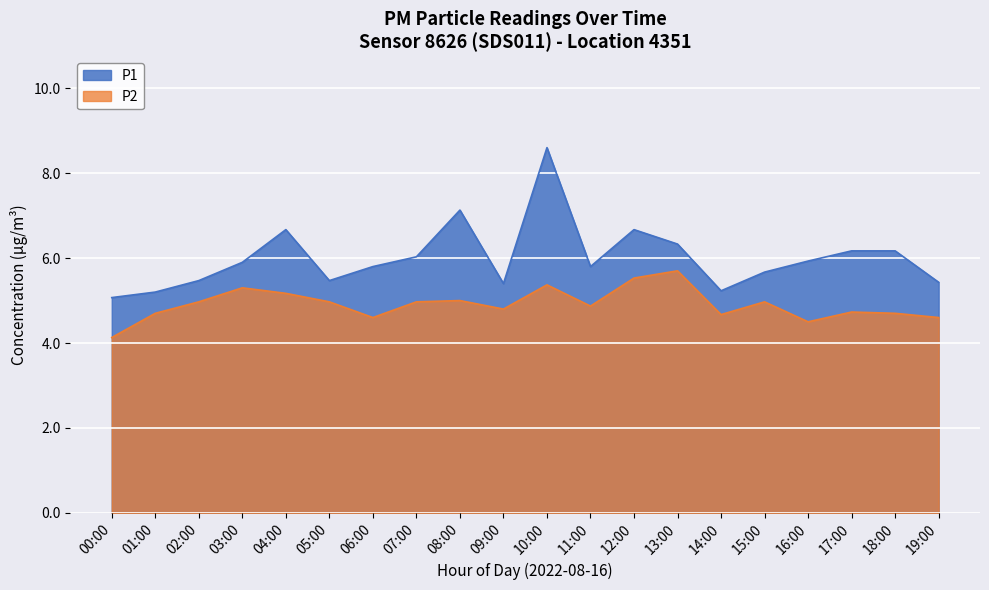

The value of P1 at 01:00 is 5.2. True or false?

True